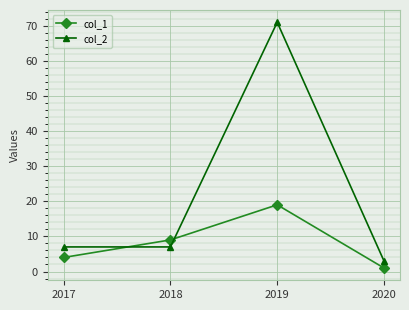

Which series has the largest range (max minus min)?

col_2